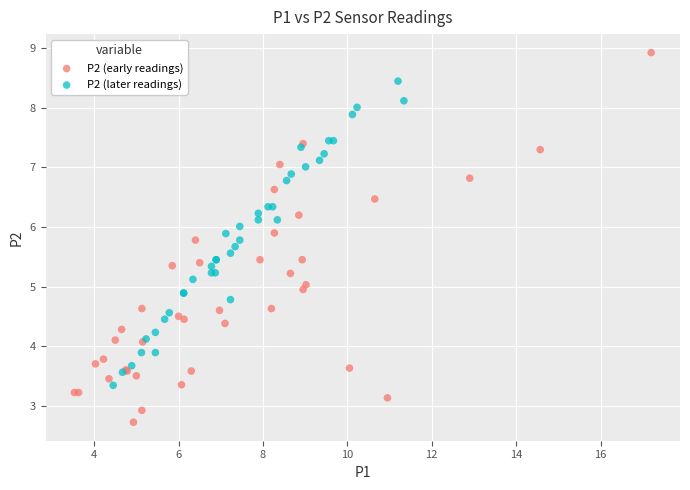

Which series reaches the minimum Y coordinate?

P2 (early readings)